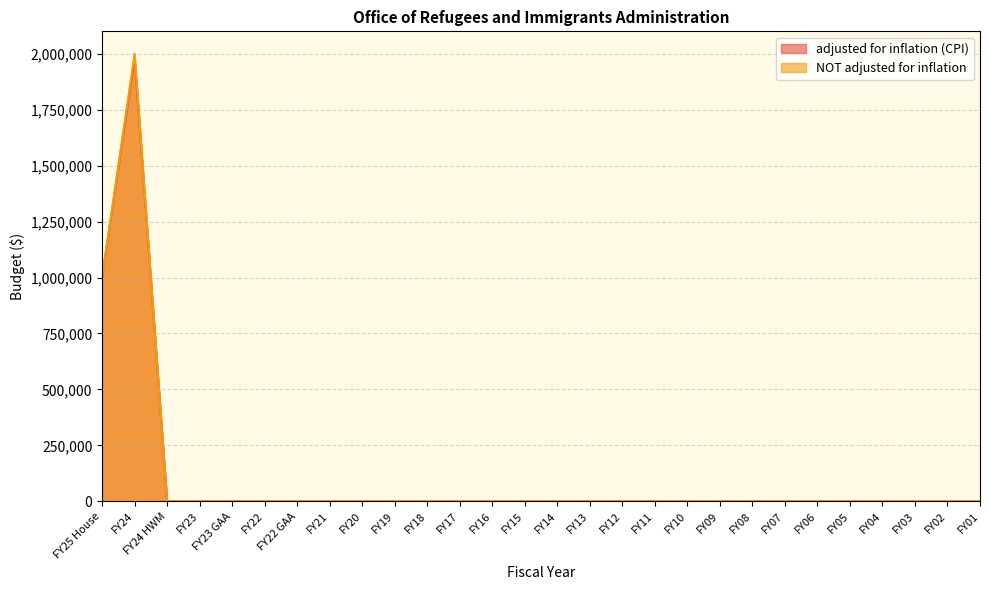

Does the chart display data point markers on the line(s)?

No